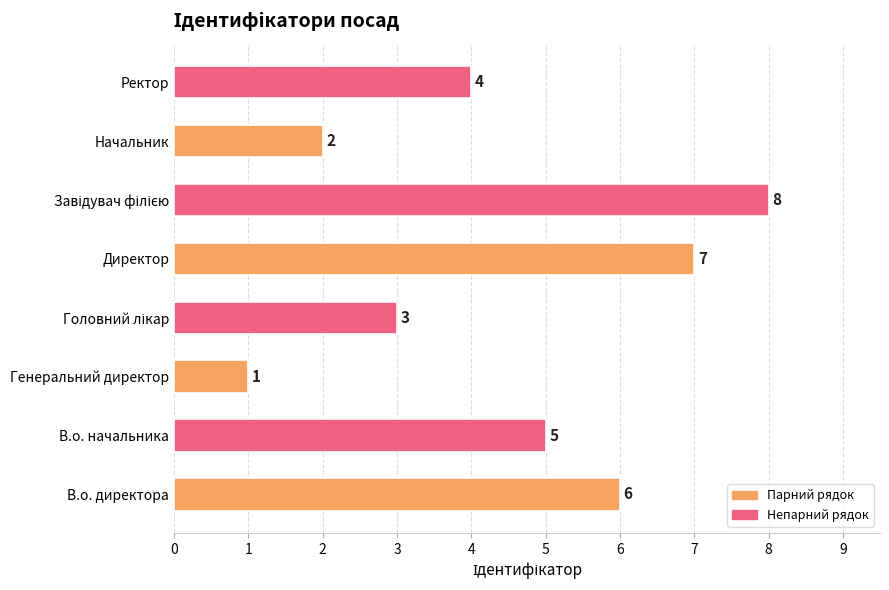

The chart shows a value of 4 at Ректор. True or false?

True